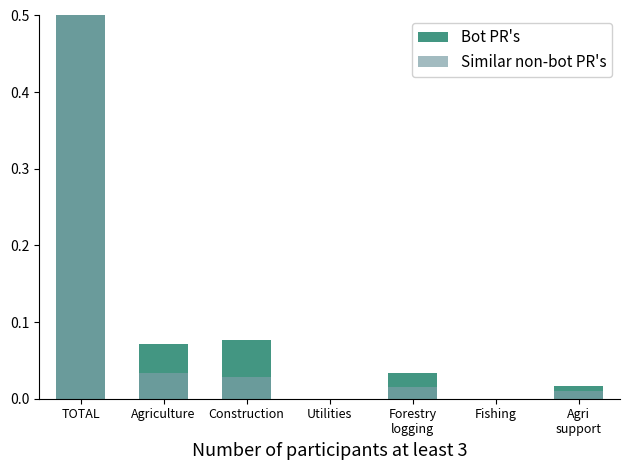

Between Agri
support and TOTAL, which is larger?

TOTAL